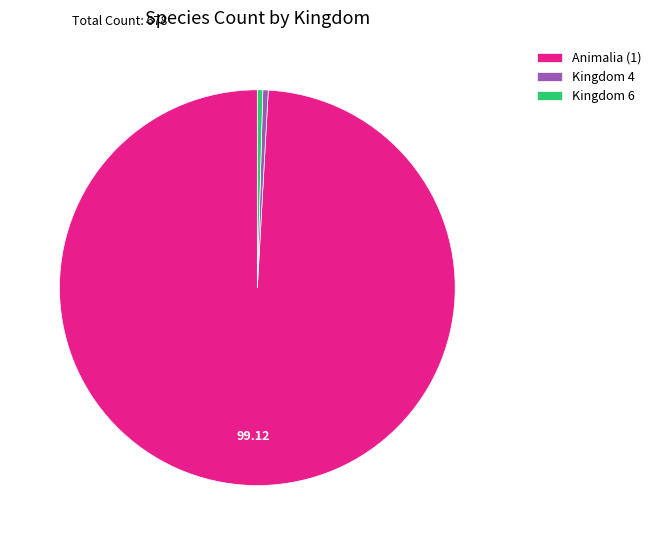

What is the majority slice?

Animalia (1)